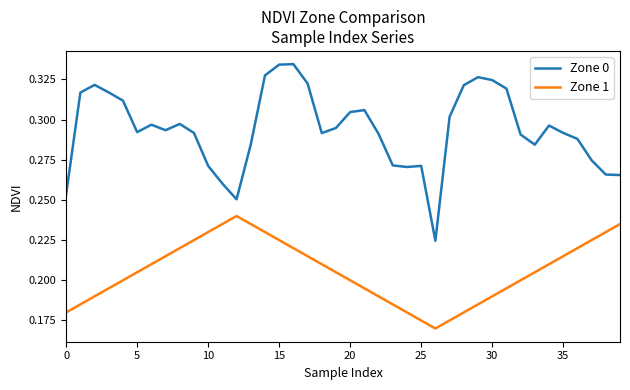

List the series in order of their peak value, highest first.

Zone 0, Zone 1